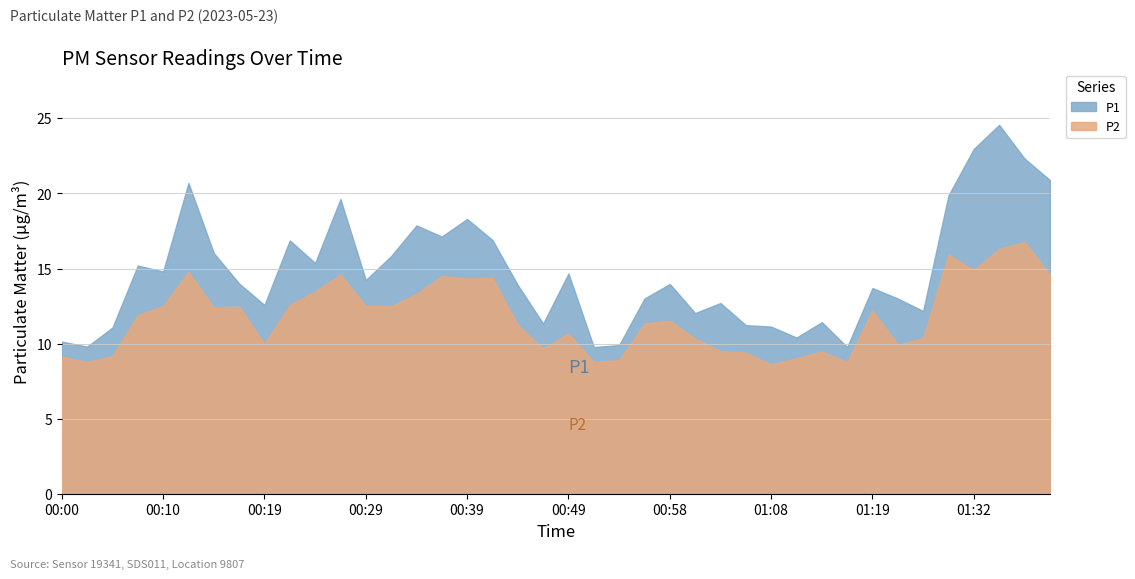

What is the minimum value shown in the chart?

8.6